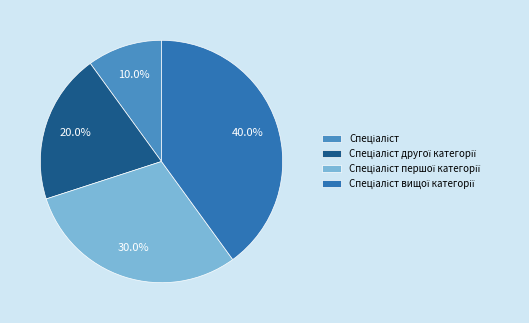

Is there any slice that represents more than half of the pie?

No